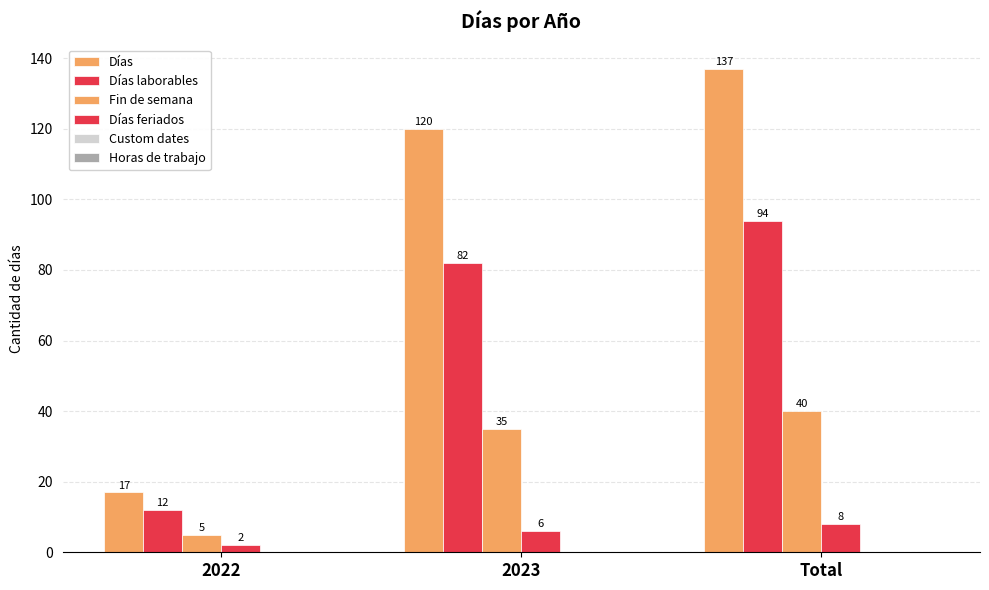

Does the chart contain any negative values?

No